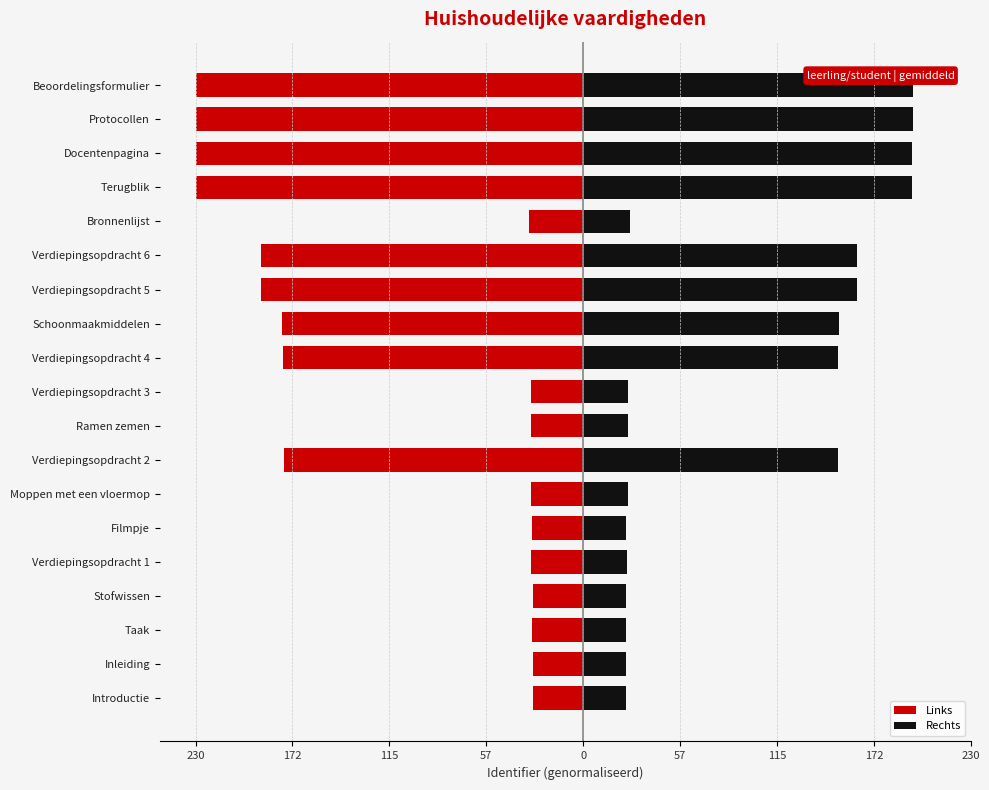

How many distinct data groups are displayed?

2